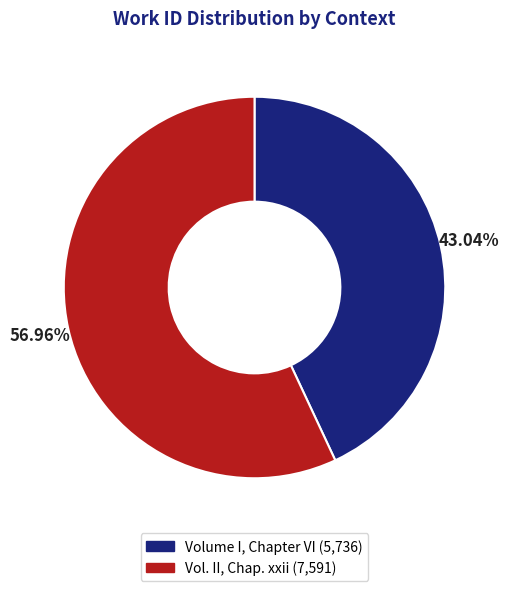

Is it true that Volume I, Chapter VI is 34% of the pie?

False